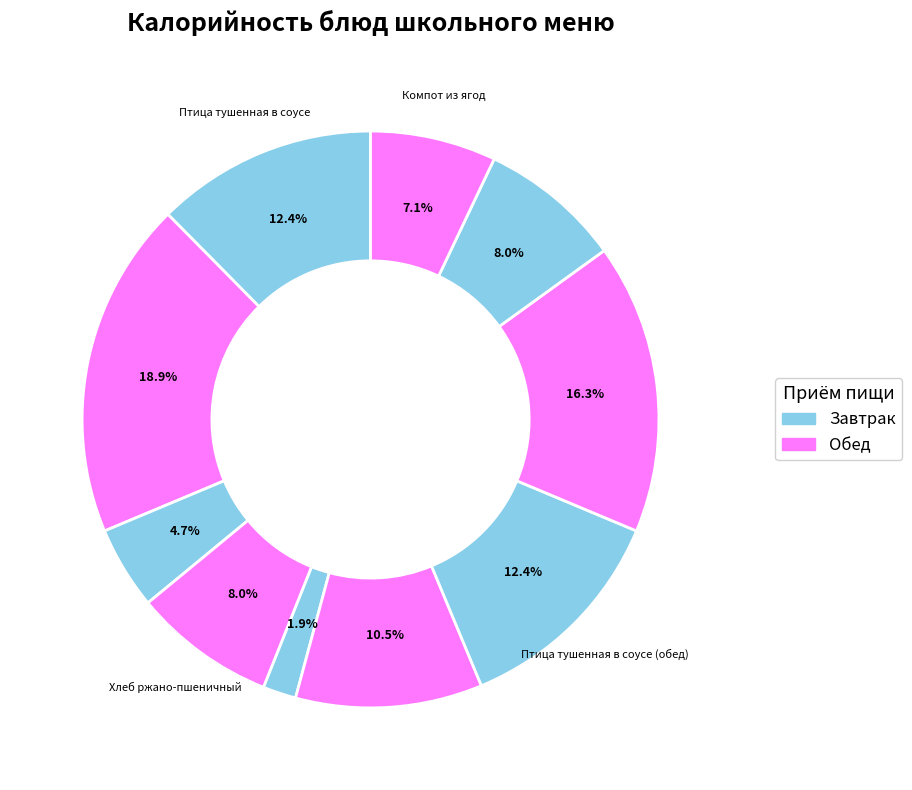

Count the number of slices in the pie.

10